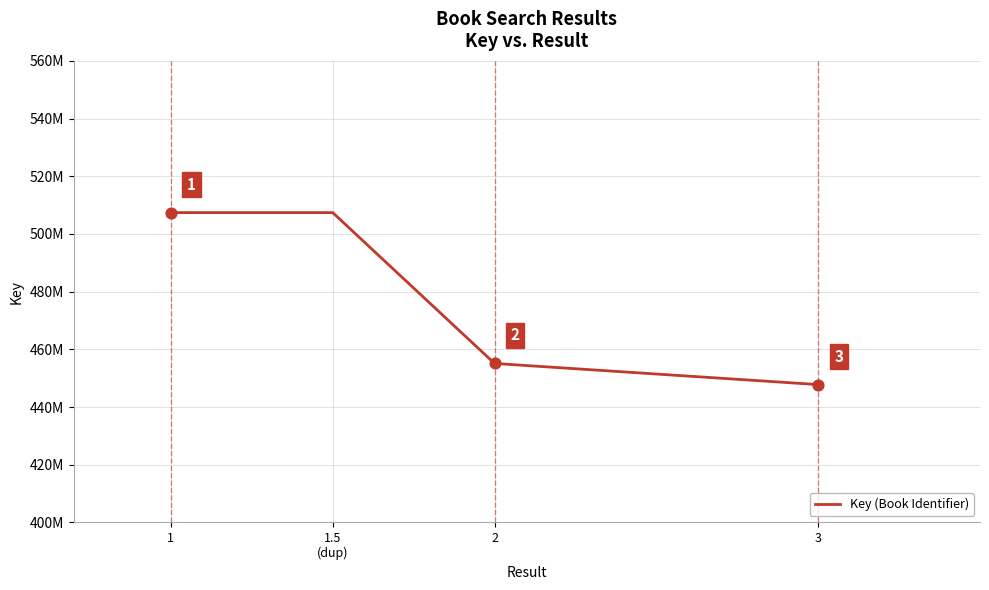

Approximately how many times larger is the value at 2 compared to 3?

1.0